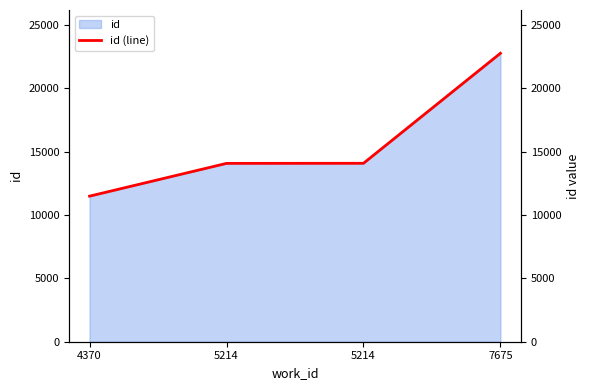

List the labels in order of value, smallest first.

4370, 5214, 5214, 7675